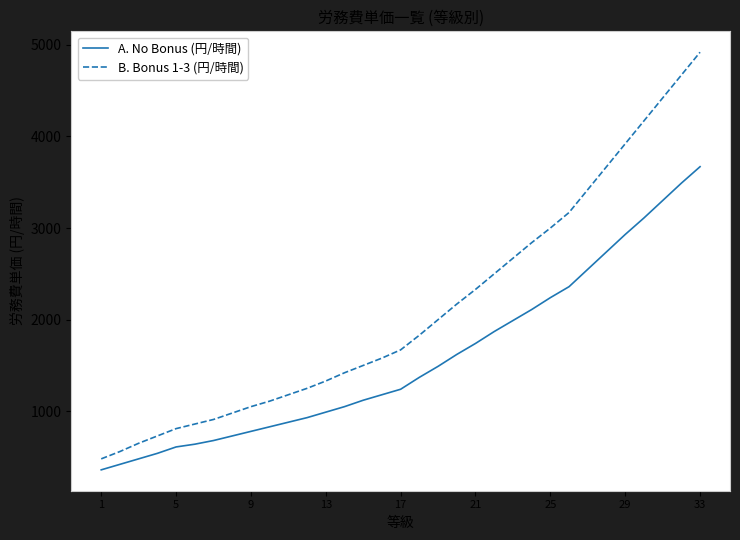

What is the sum of all A. No Bonus (円/時間) values?

52040